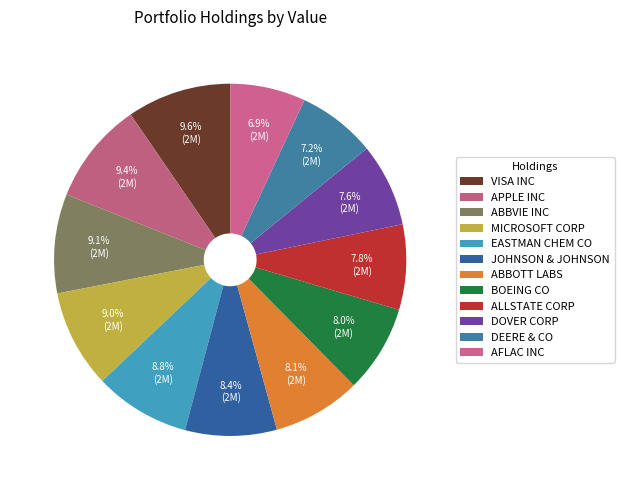

Count the number of slices in the pie.

12